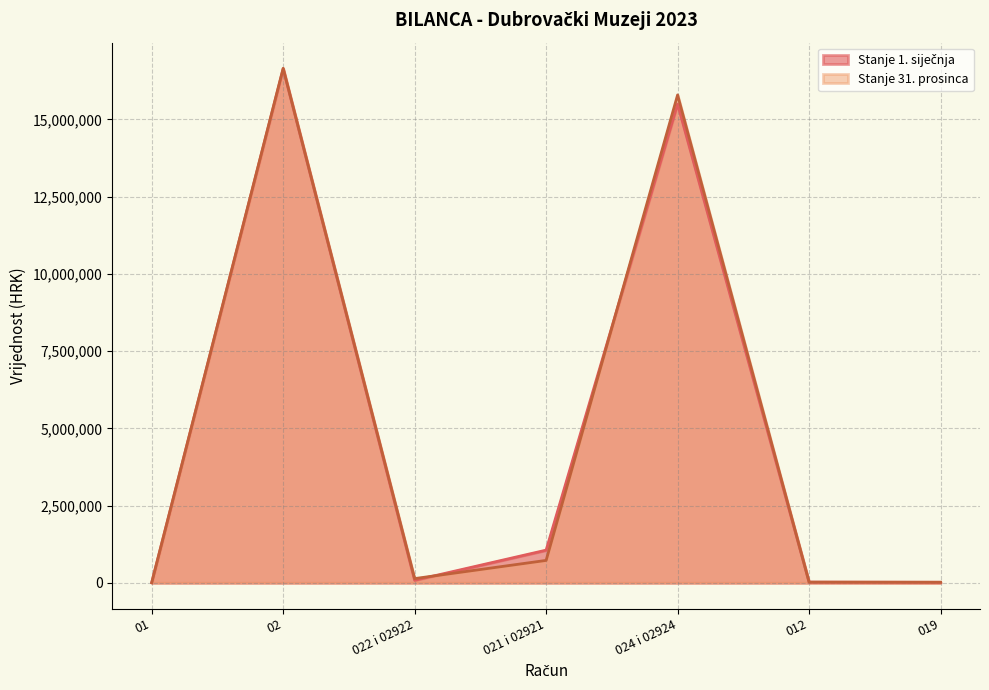

Reading left to right, what are all the values shown in this chart?

Stanje 1. siječnja: 01=4950.8	02=16634998.5	022 i 02922=80224.1	021 i 02921=1057266.4	024 i 02924=15497446.6	012=21590.8	019=16640.0
Stanje 31. prosinca: 01=3644.0	02=16653511.4	022 i 02922=136377.3	021 i 02921=724796.9	024 i 02924=15792275.7	012=21590.8	019=17946.9